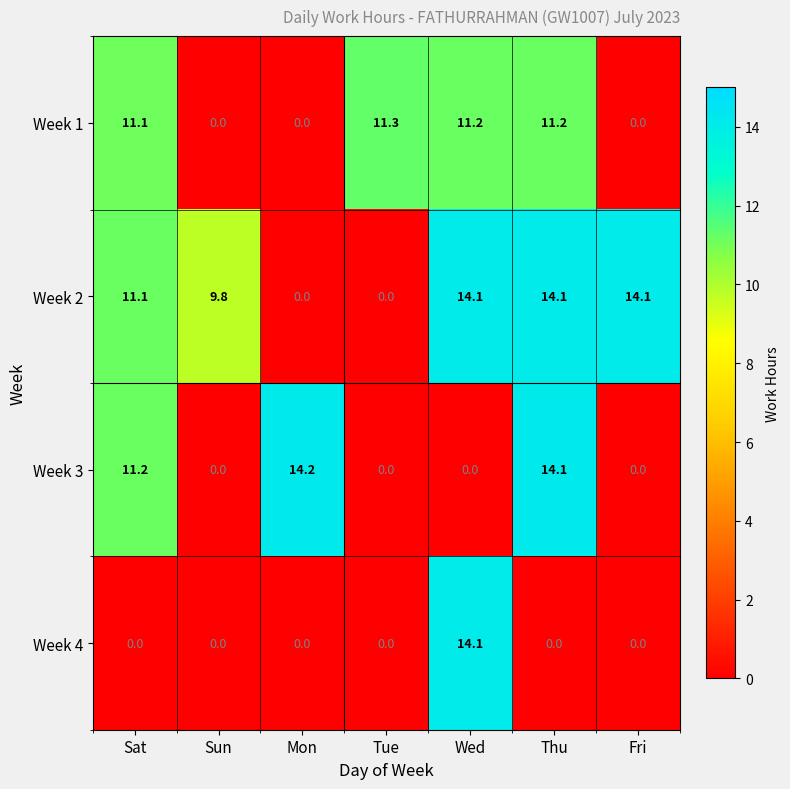

The Week 2 series shows 14.1 at Wed. True or false?

True